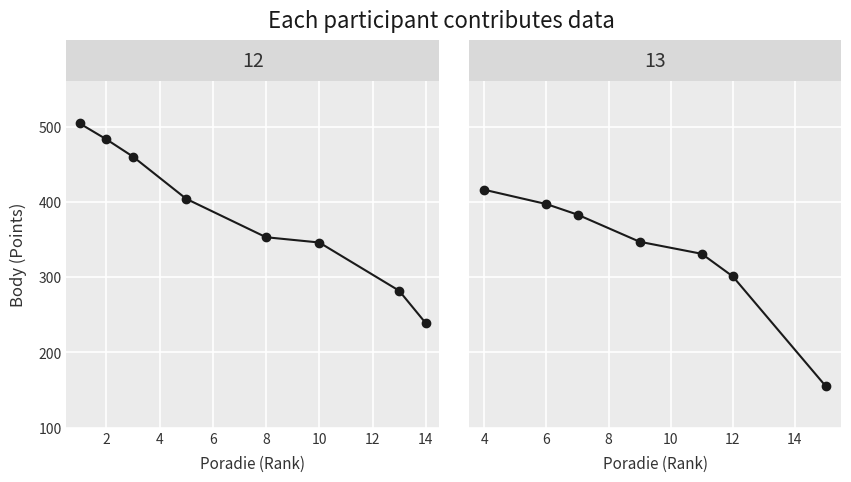

How many lines are shown in the chart?

2